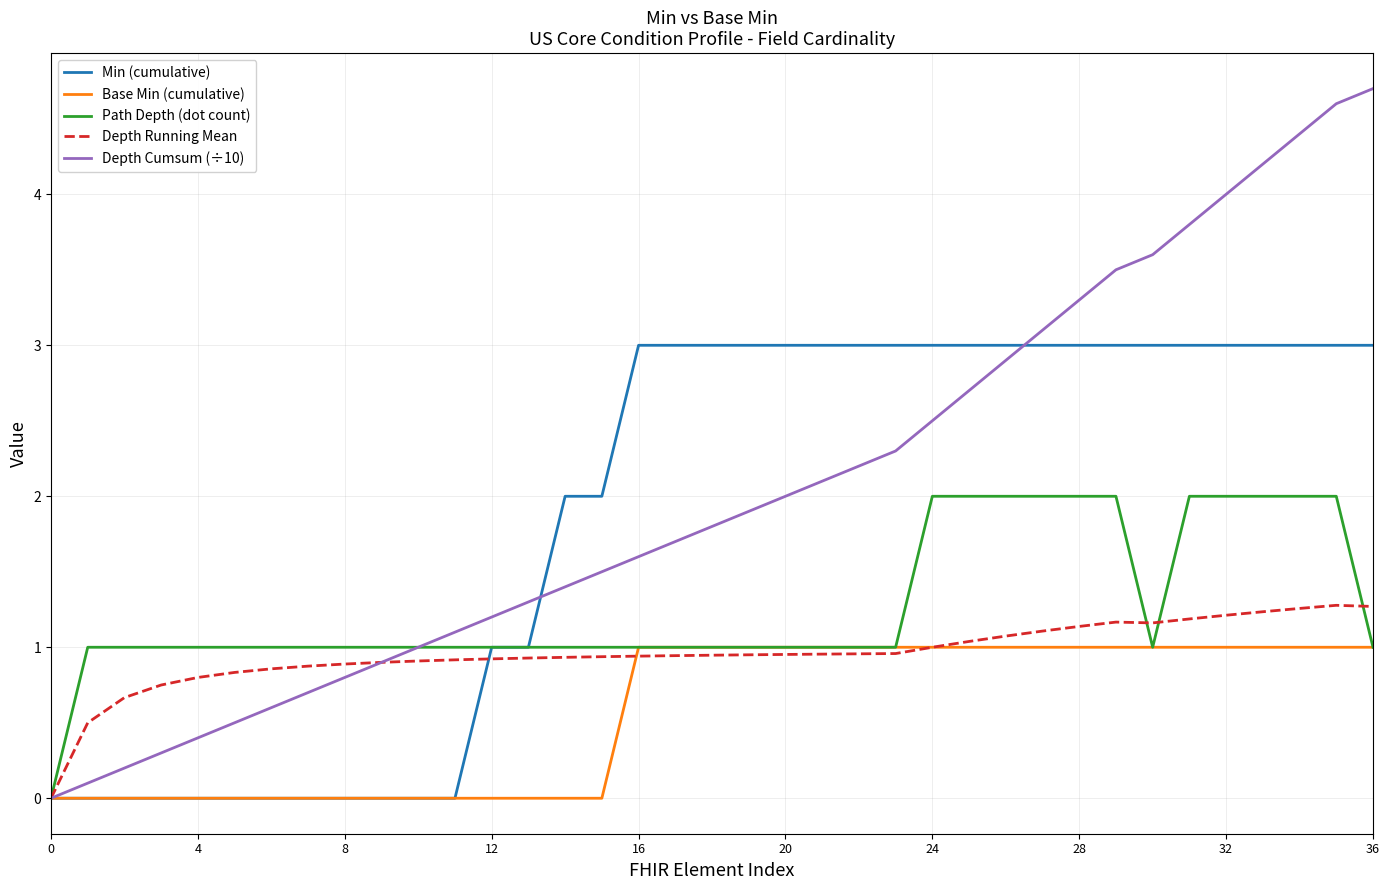

What is the highest value of the Depth Cumsum (÷10) series?

4.7